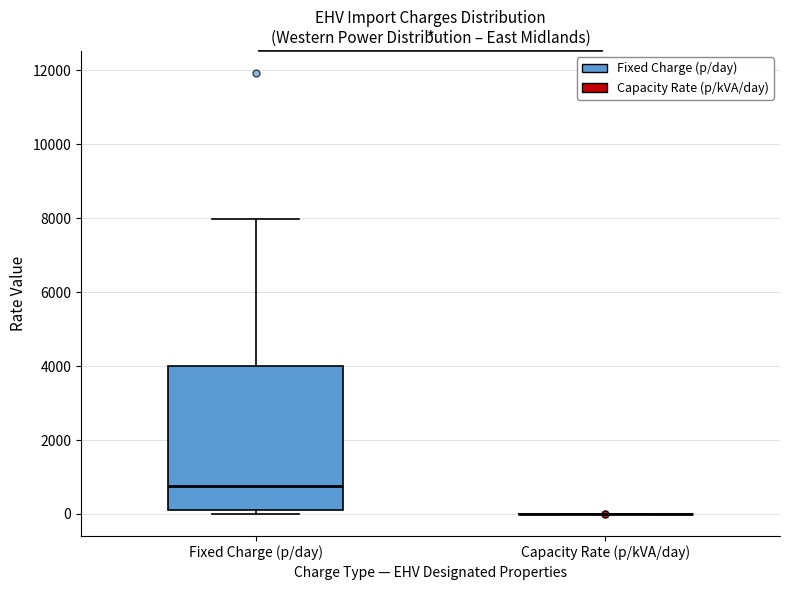

Reading left to right, read every box against the y-axis: the position of its median line, the range the box covers, and the ends of its whiskers. The values are not printed on the chart, so give them approximately, as read against the axis.

Fixed Charge (p/day): median 800, box 200 to 4000, whiskers 0 to 8000
Capacity Rate (p/kVA/day): box collapsed to a line at 0, whiskers 0 to 0